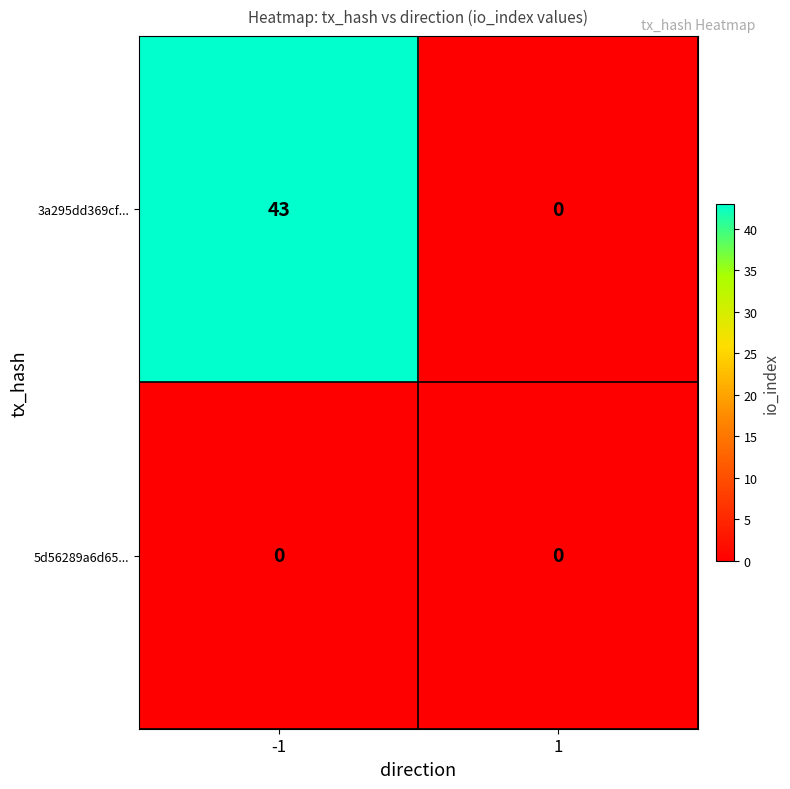

What is the difference between the maximum and minimum values in the 3a295dd369cf... series?

43